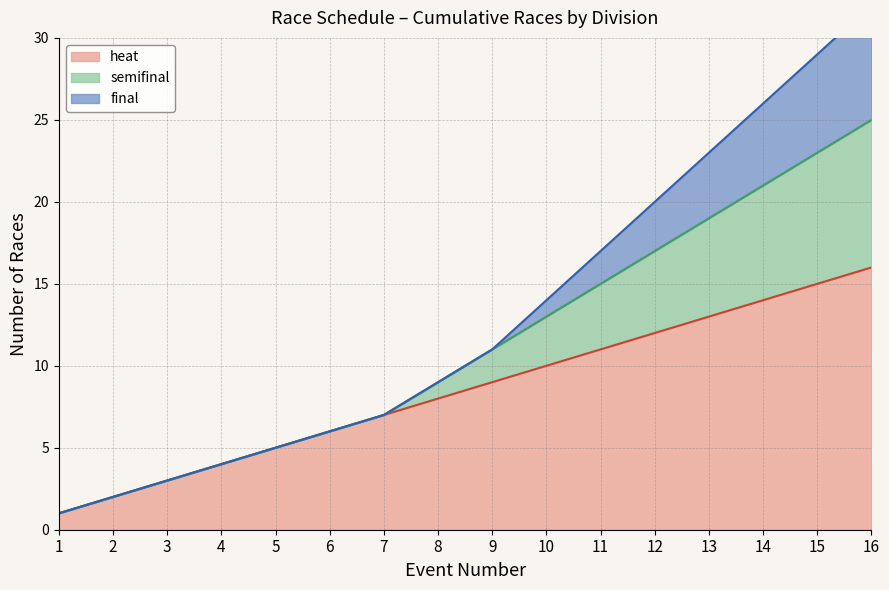

What is the spread (max minus min) of values at 13?

10